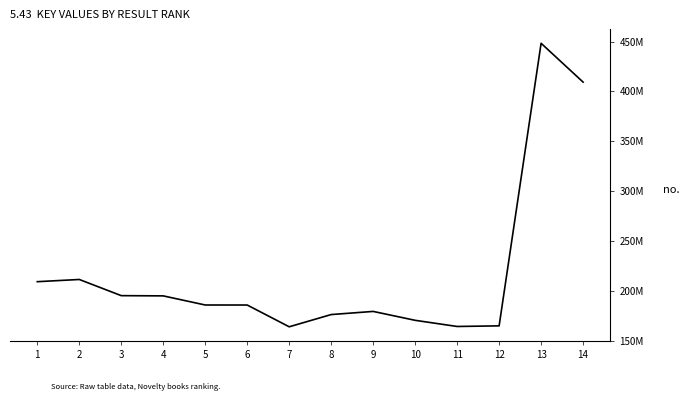

Between 5 and 10, which is larger?

5